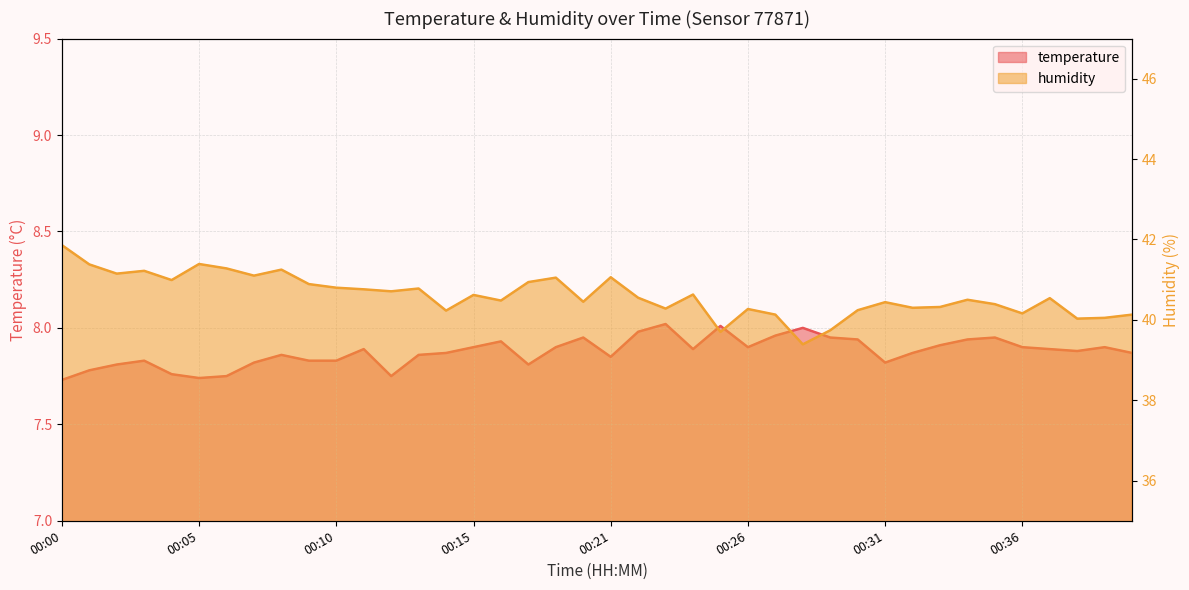

Which series has the largest range (max minus min)?

humidity